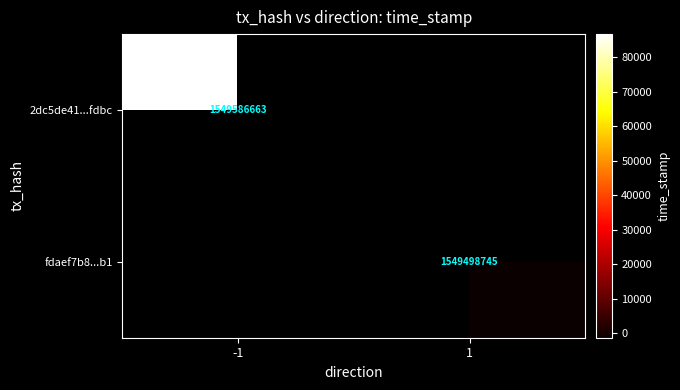

True or false: 2dc5de41...fdbc has a value of 2584215376 at -1.

False